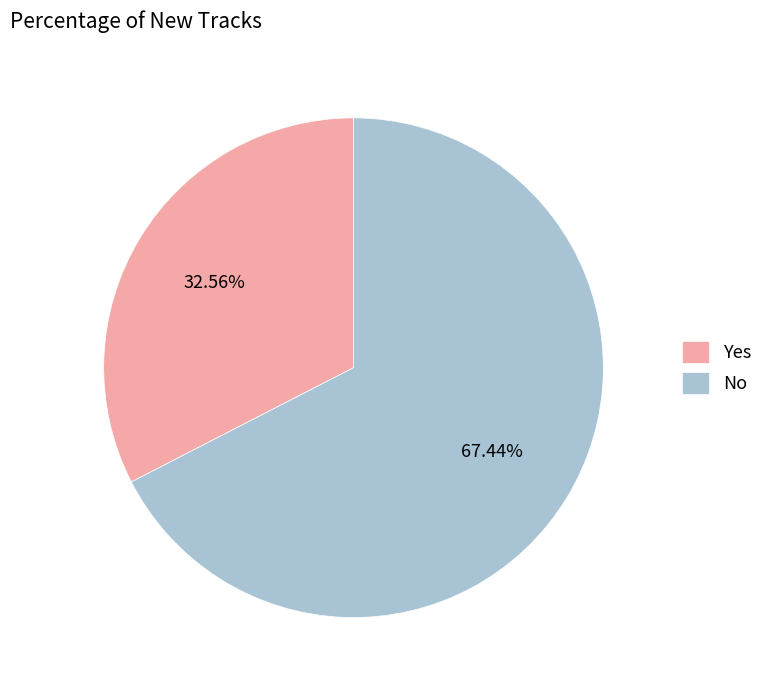

What is the majority slice?

No